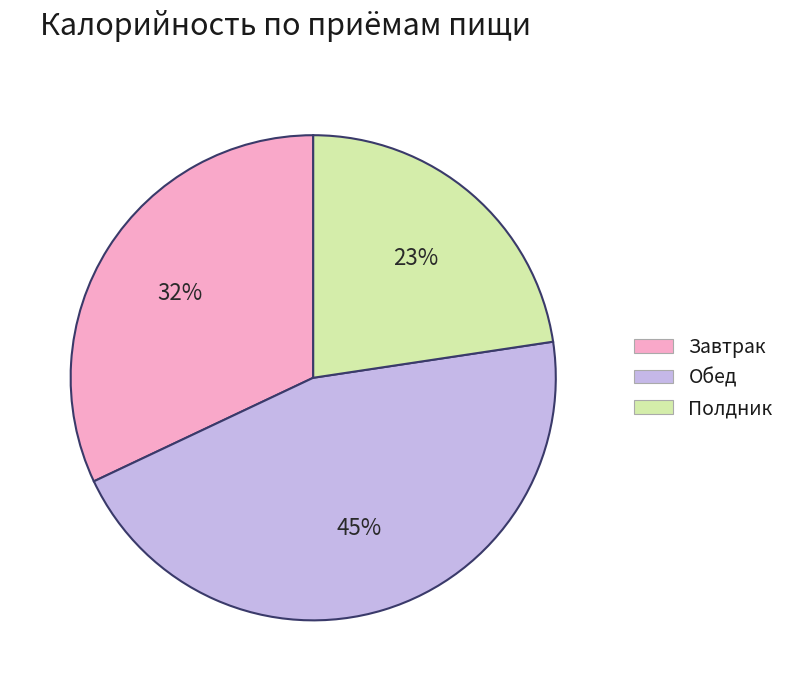

Do Полдник and Завтрак together represent more than half of the pie?

Yes